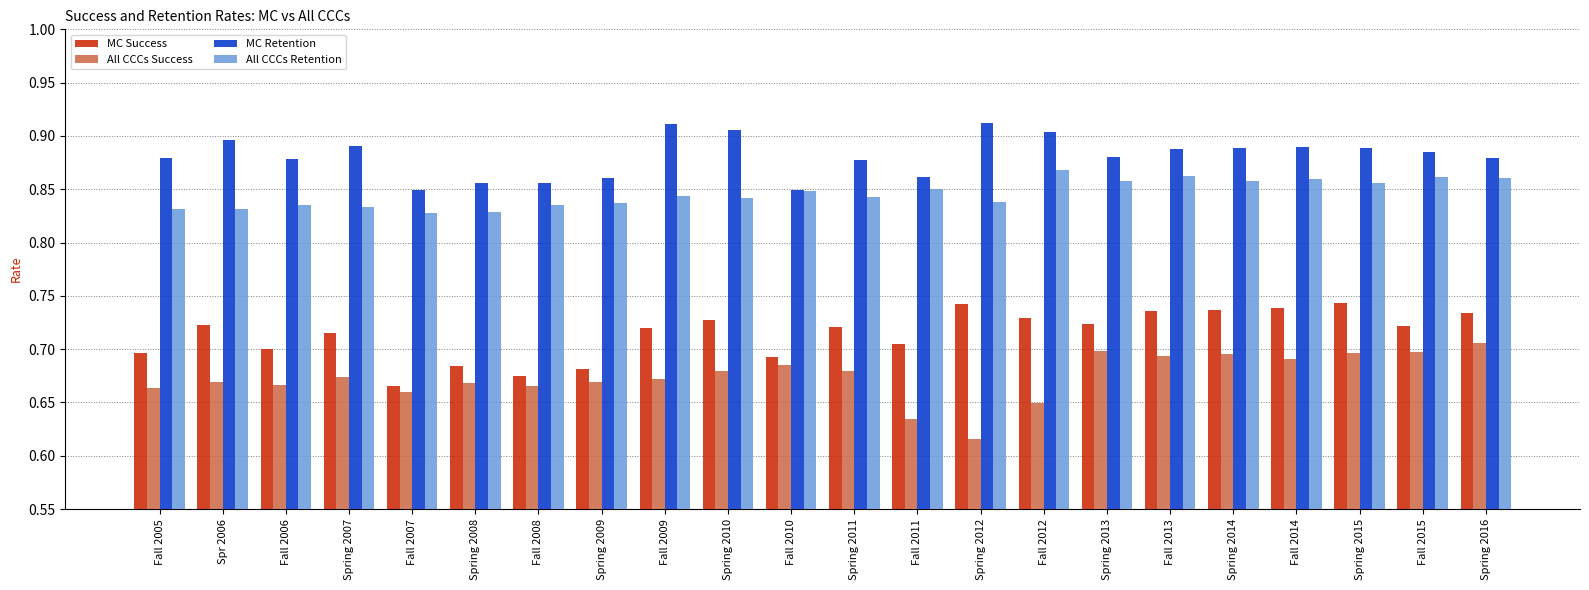

What position from the right is Fall 2008?

16